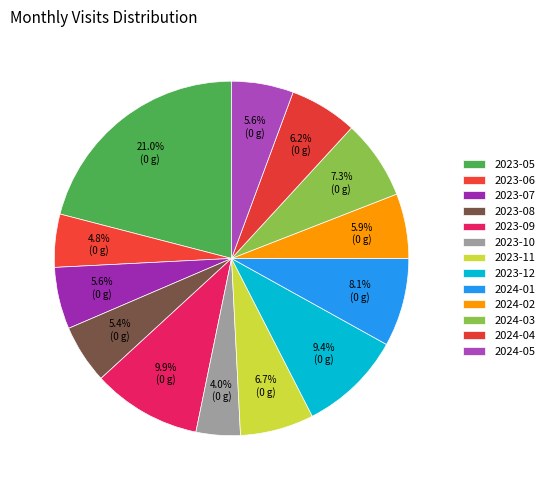

To the nearest percent, what is the combined percentage of 2023-08 and 2023-06?

10%